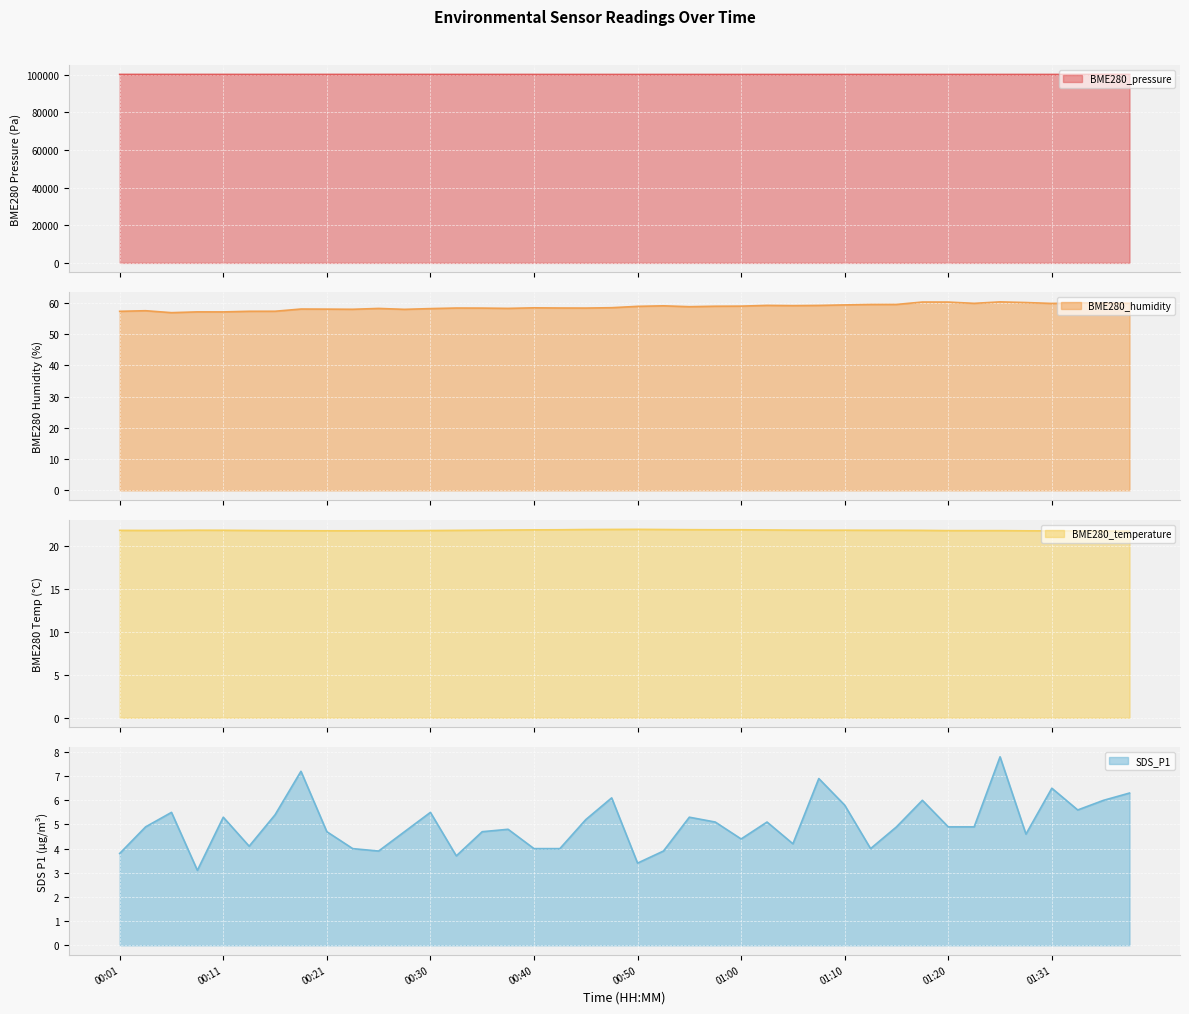

At which label does BME280_humidity first exceed 58?

00:18